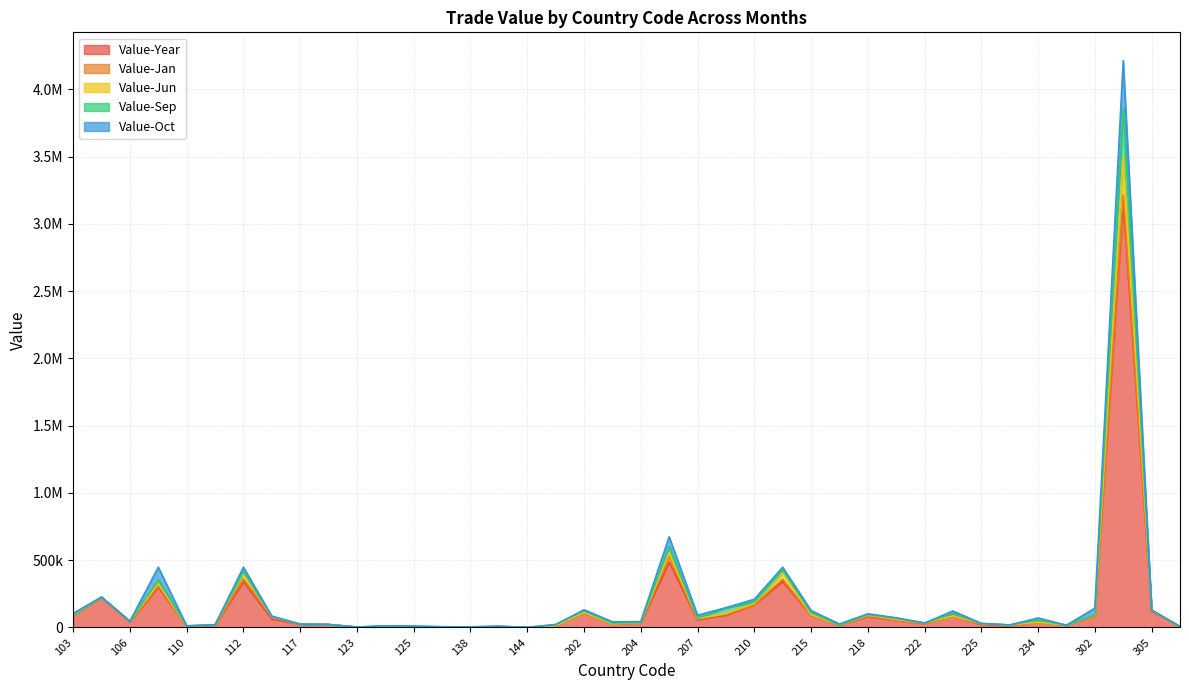

Between 111 and 124, which series saw the biggest shift?

Value-Jun